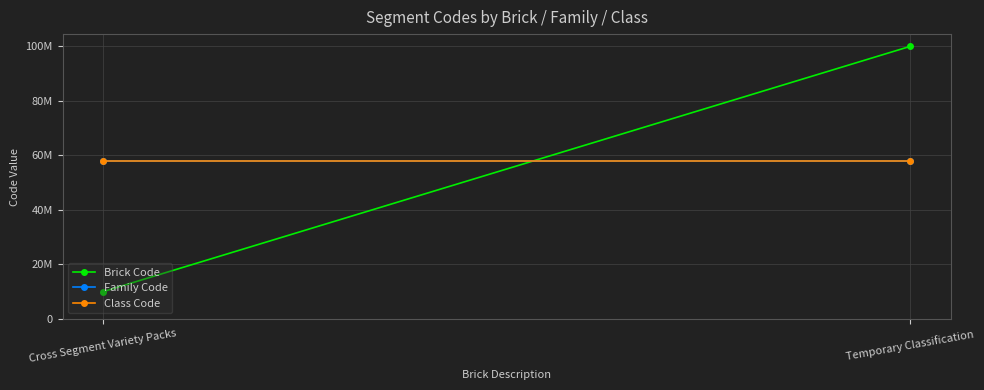

Which has a higher value, Temporary Classification or Cross Segment Variety Packs?

Temporary Classification